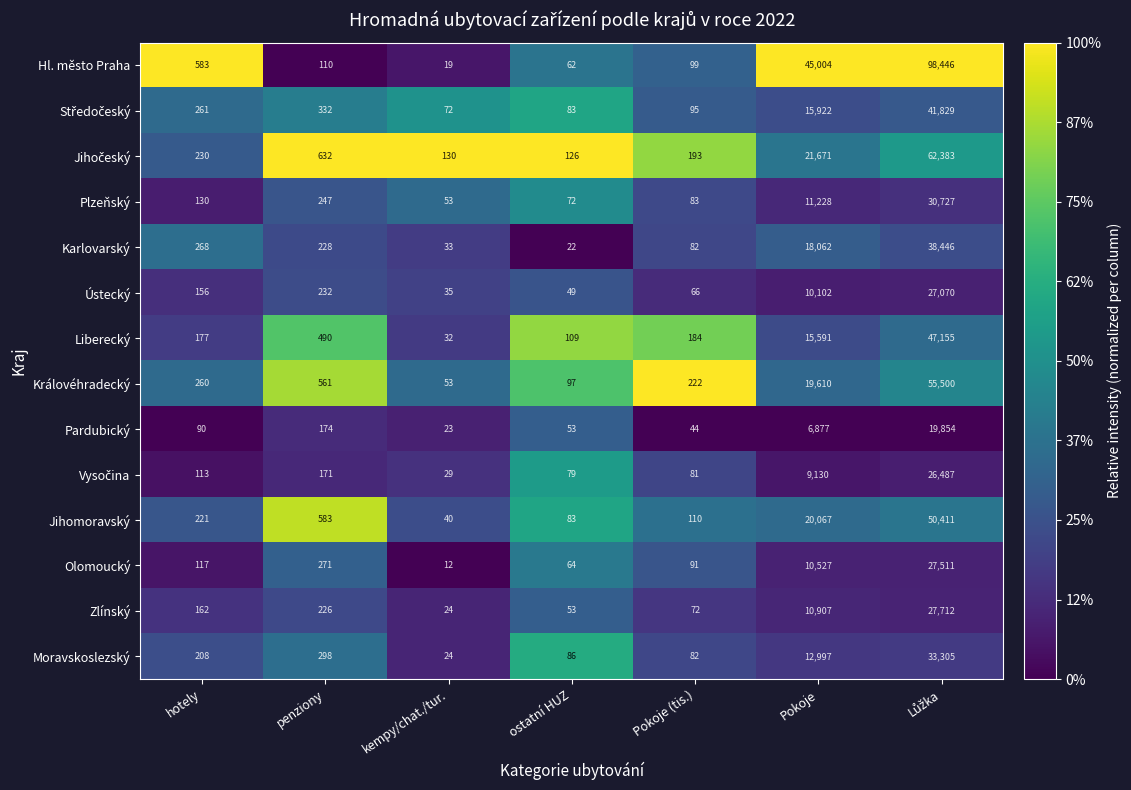

How many data points does each series have?

7